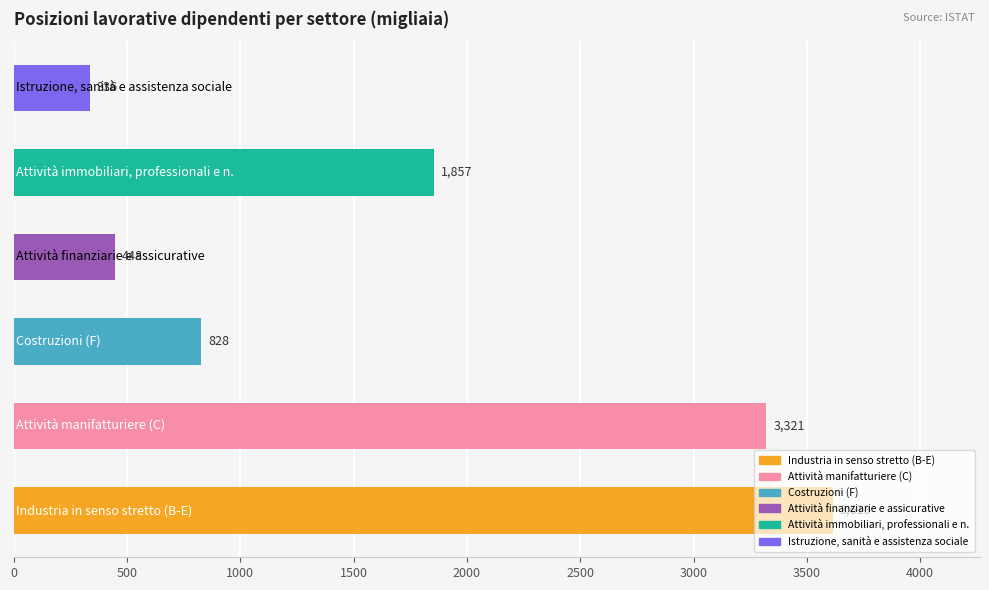

What is the minimum value shown in the chart?

335.6